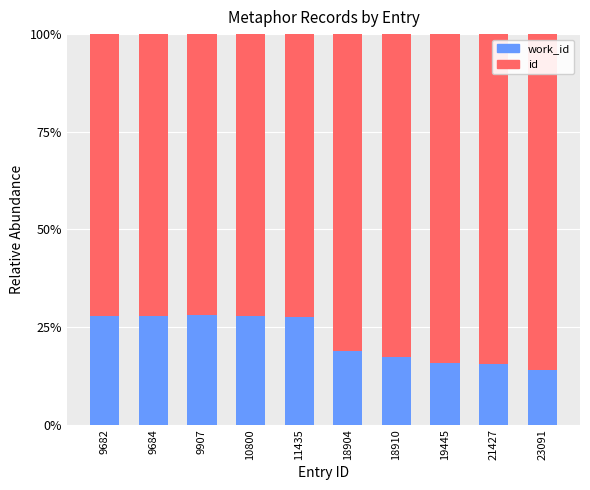

What is the total value across all series at 18904?

100.0